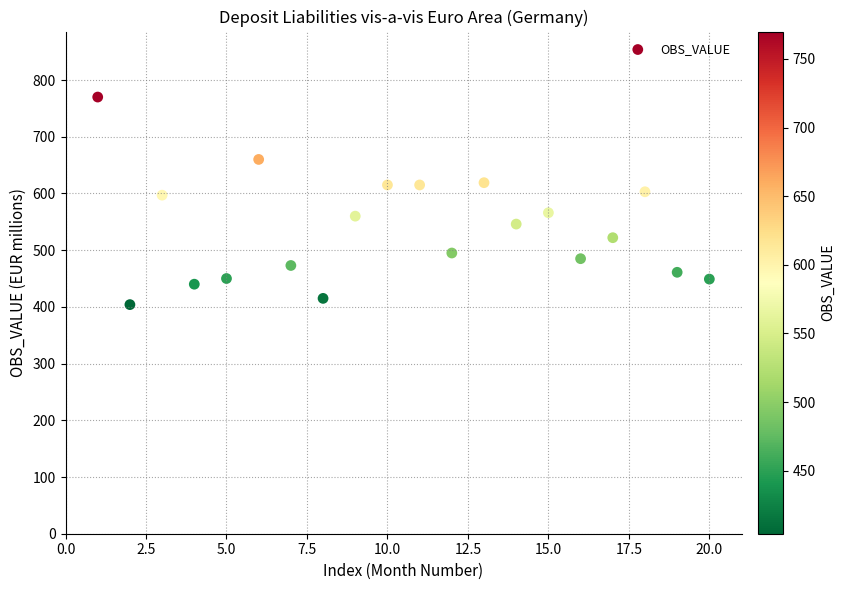

What is the range of X values (max minus min)?

19